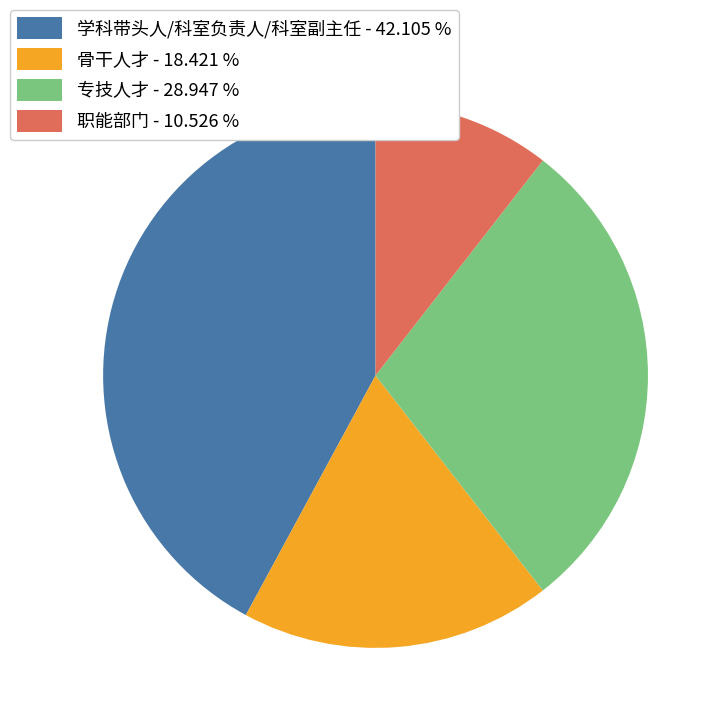

Count the number of slices in the pie.

4